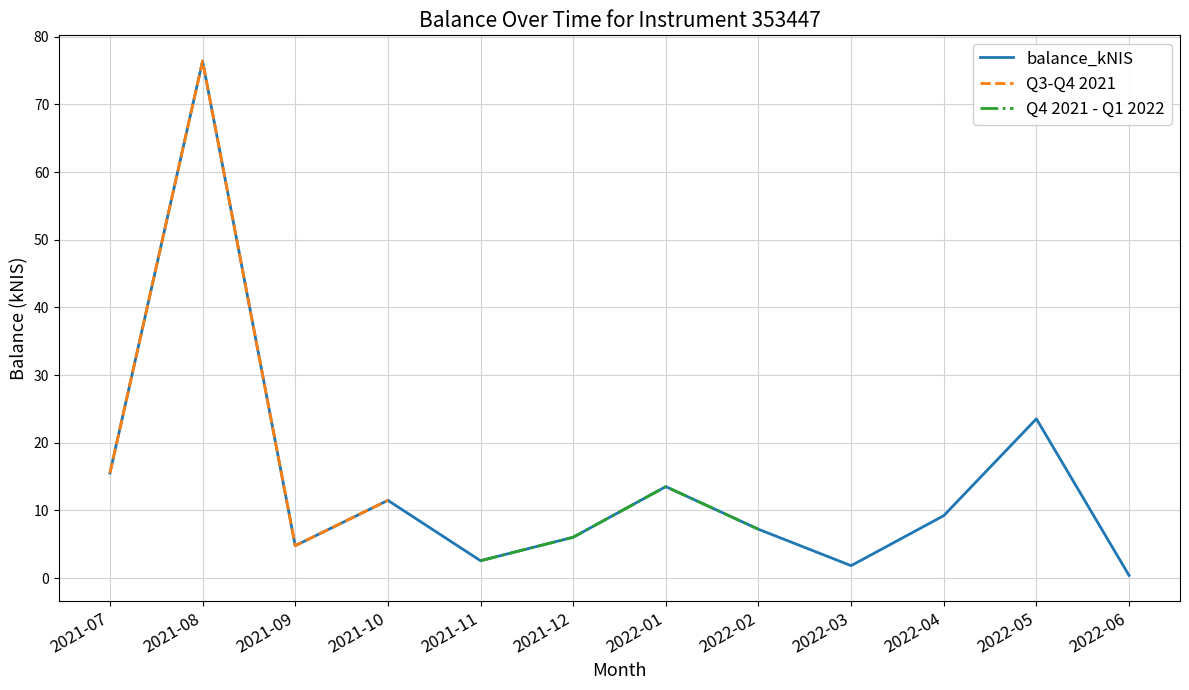

Is the value of Q4 2021 - Q1 2022 at 2021-08 greater than the value of Q3-Q4 2021 at 2021-08?

No